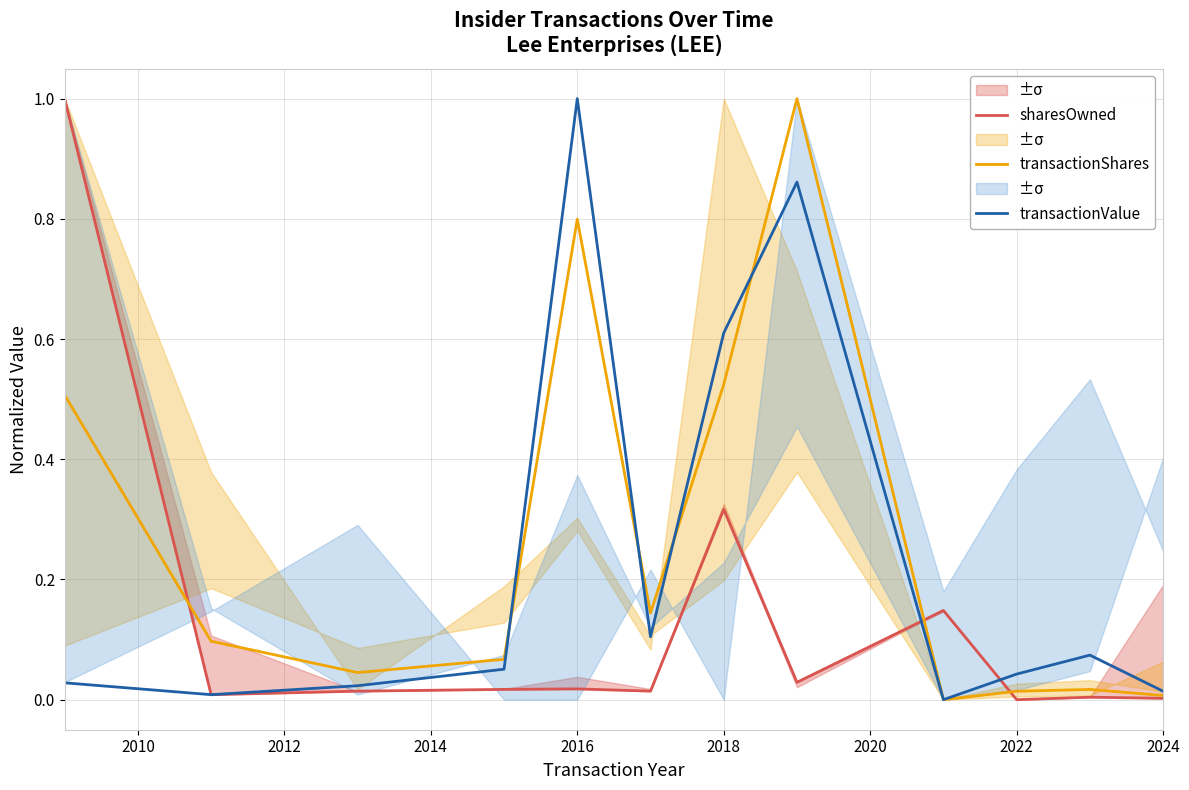

Is it true that transactionValue equals 0.6 at 2018?

True